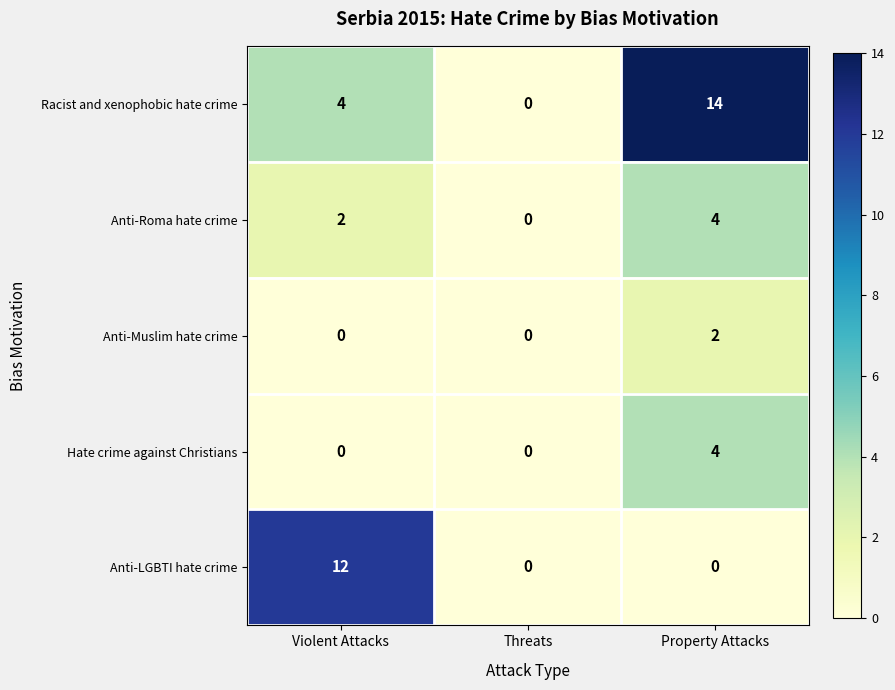

What is the total value across all series at Property Attacks?

24